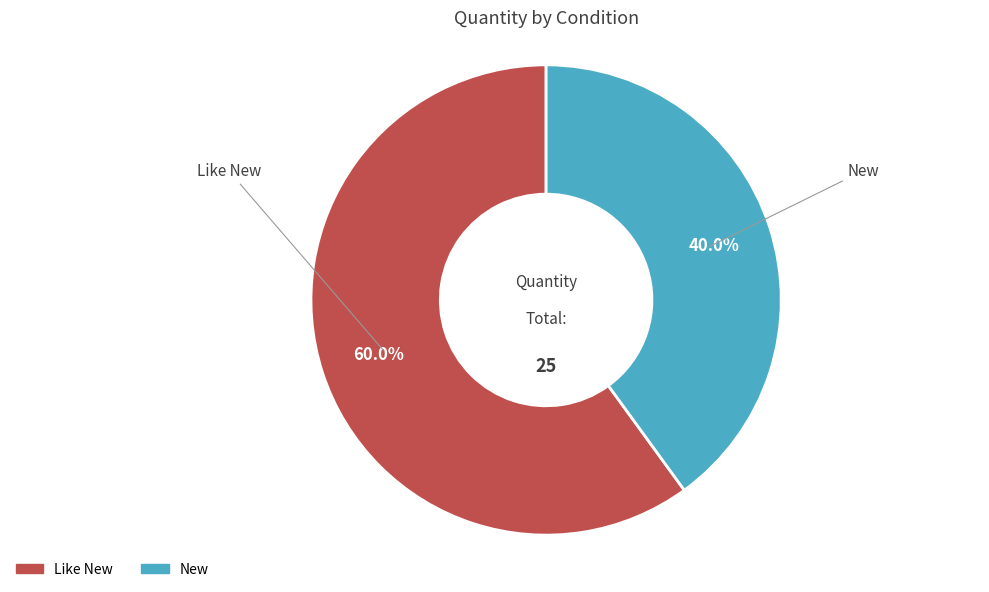

To the nearest percent, what portion does Like New represent?

60%